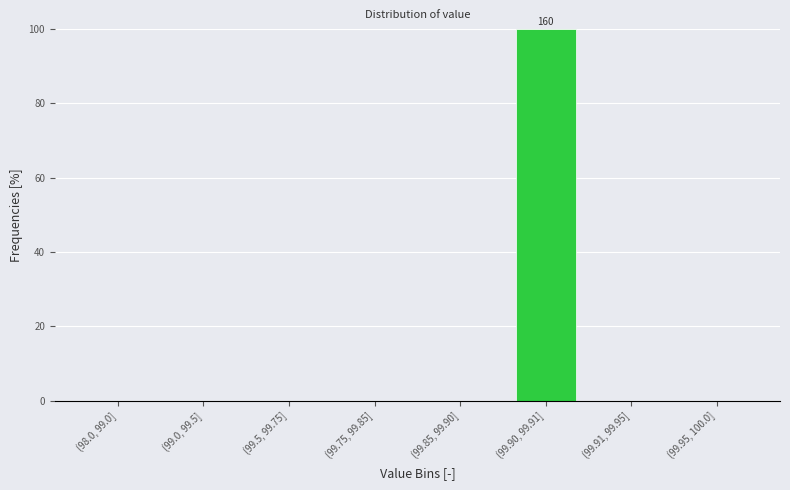

Reading left to right, extract all data points from this chart.

(98.0, 99.0]=0	(99.0, 99.5]=0	(99.5, 99.75]=0	(99.75, 99.85]=0	(99.85, 99.90]=0	(99.90, 99.91]=100	(99.91, 99.95]=0	(99.95, 100.0]=0